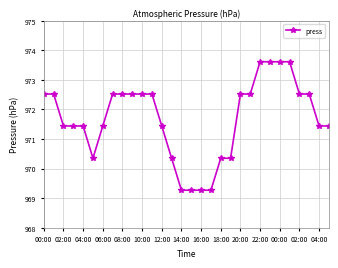

What is the value of the 18th point from the left?

969.3